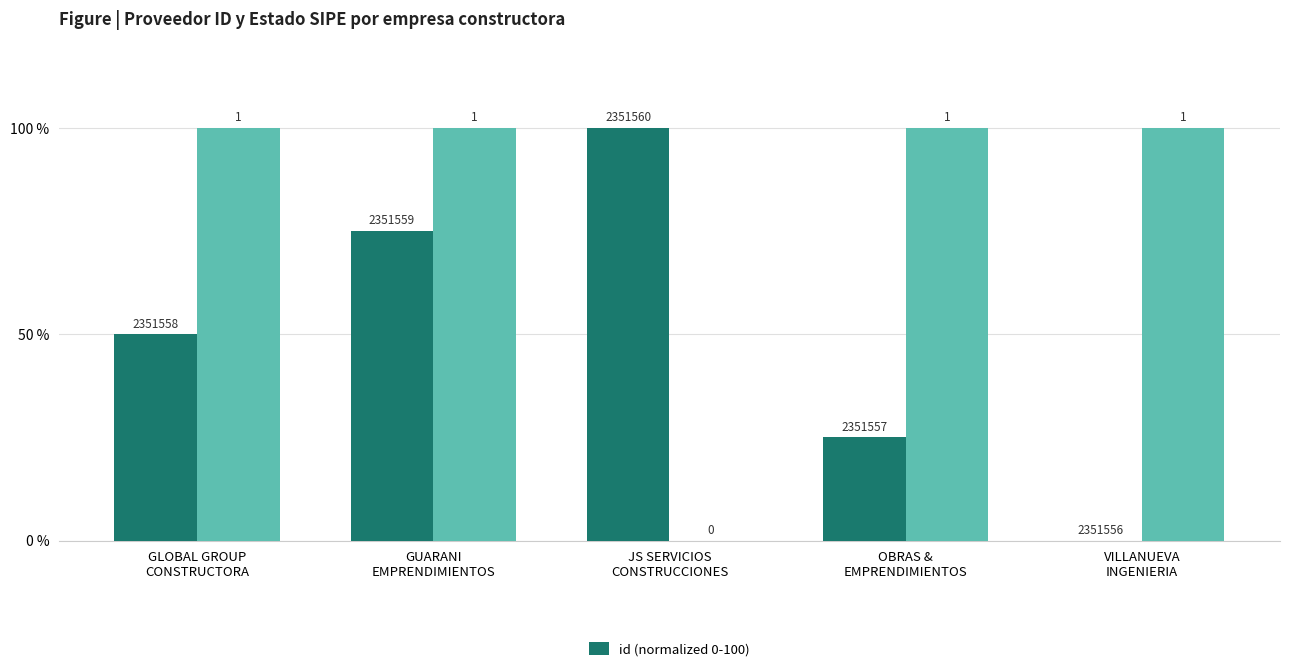

Rank the categories by value from highest to lowest.

JS SERVICIOS
CONSTRUCCIONES, GUARANI
EMPRENDIMIENTOS, GLOBAL GROUP
CONSTRUCTORA, OBRAS &
EMPRENDIMIENTOS, VILLANUEVA
INGENIERIA